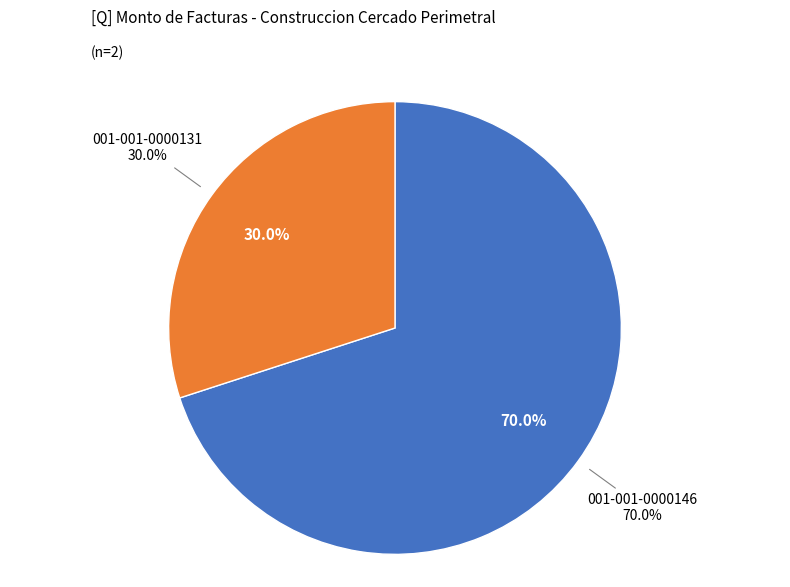

The 001-001-0000146 slice represents 70% of the pie. True or false?

True